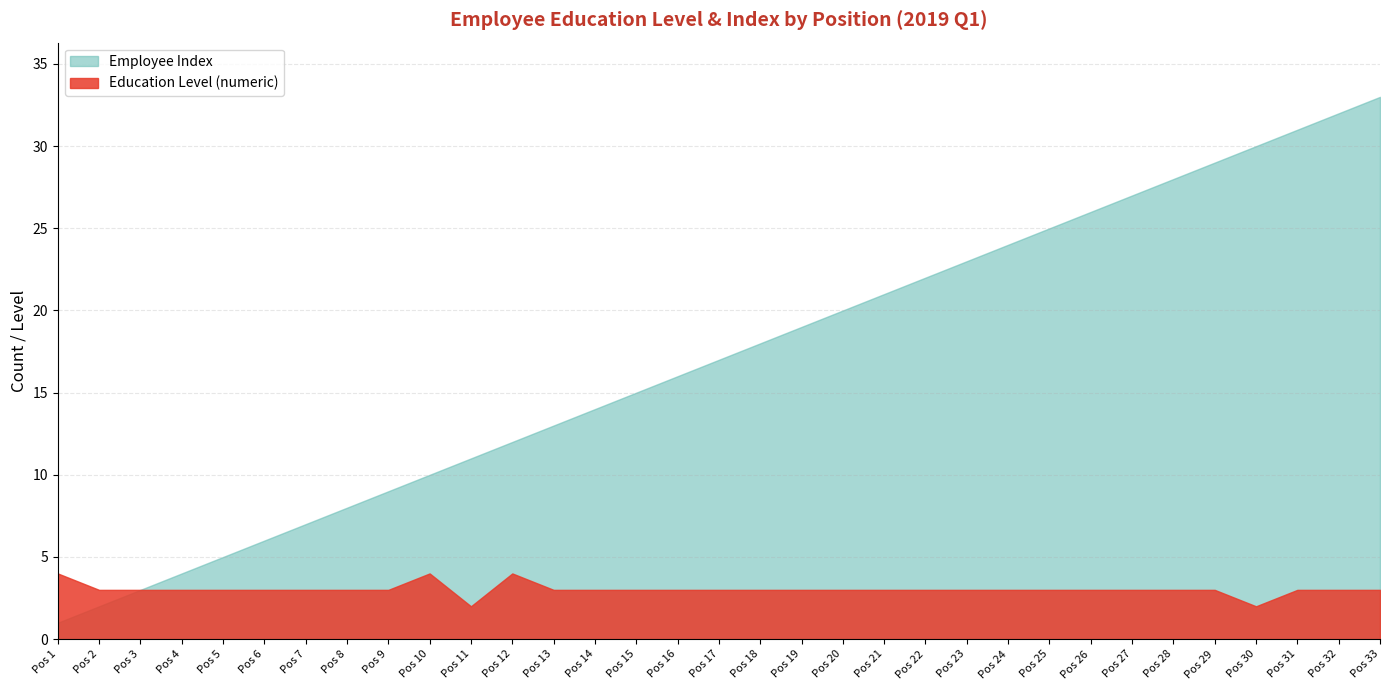

Where is the first local maximum for Education Level (numeric)?

10